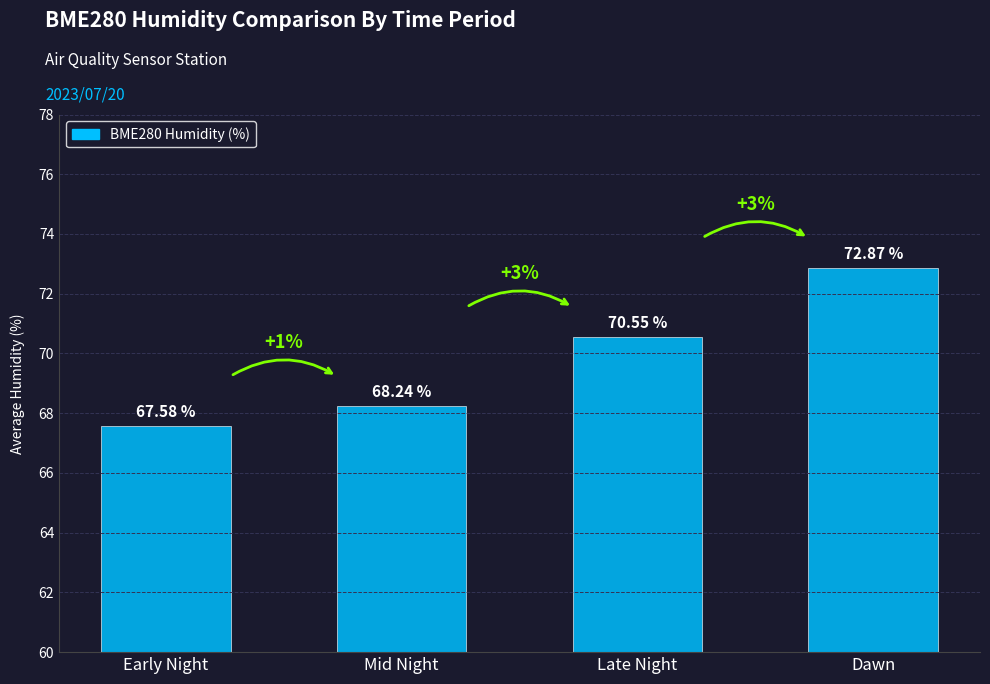

Are the bars horizontal?

No